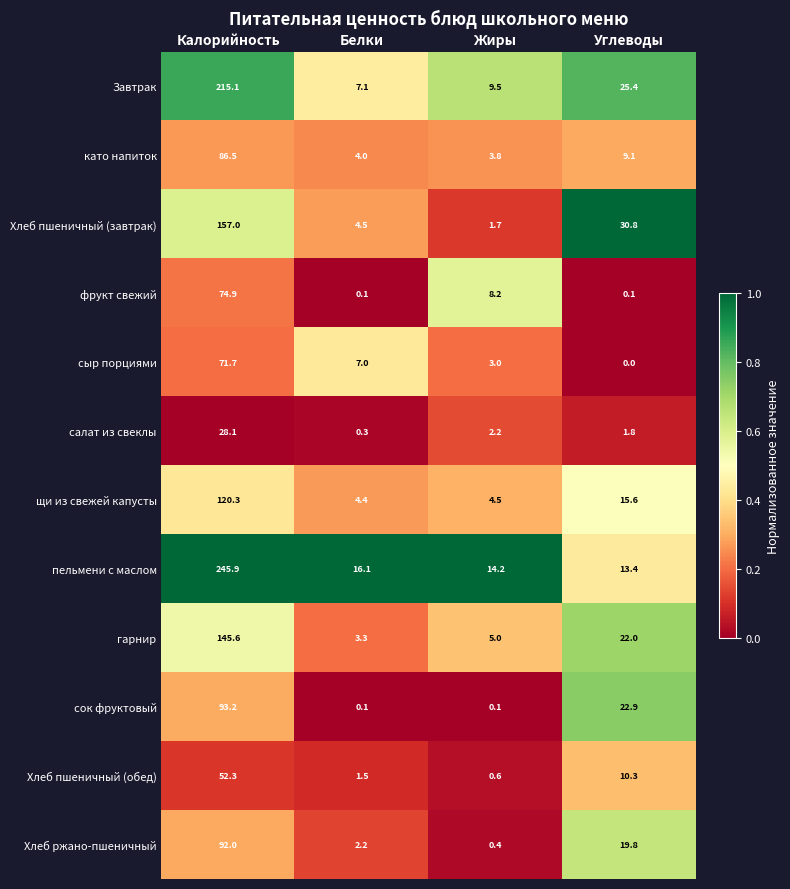

What is the maximum value for сыр порциями?

71.7